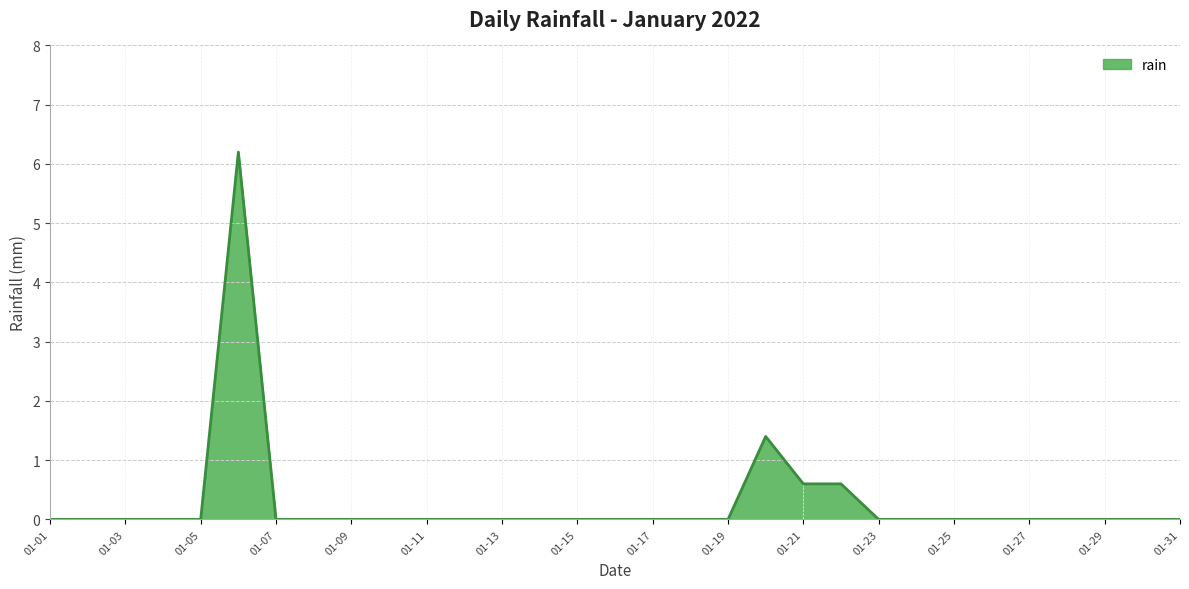

What is the greatest value displayed?

6.2